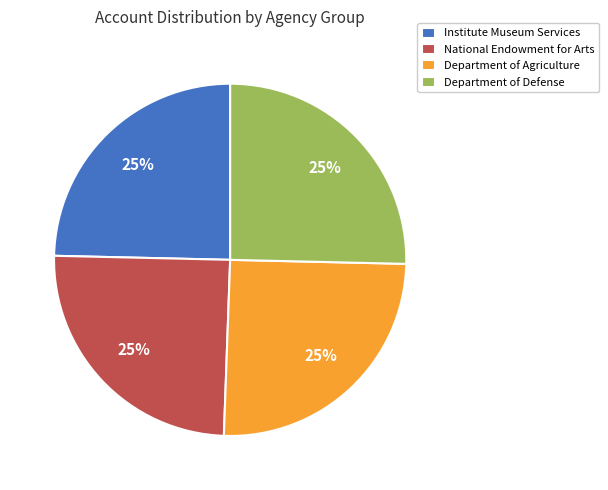

How many segments does this pie chart have?

4